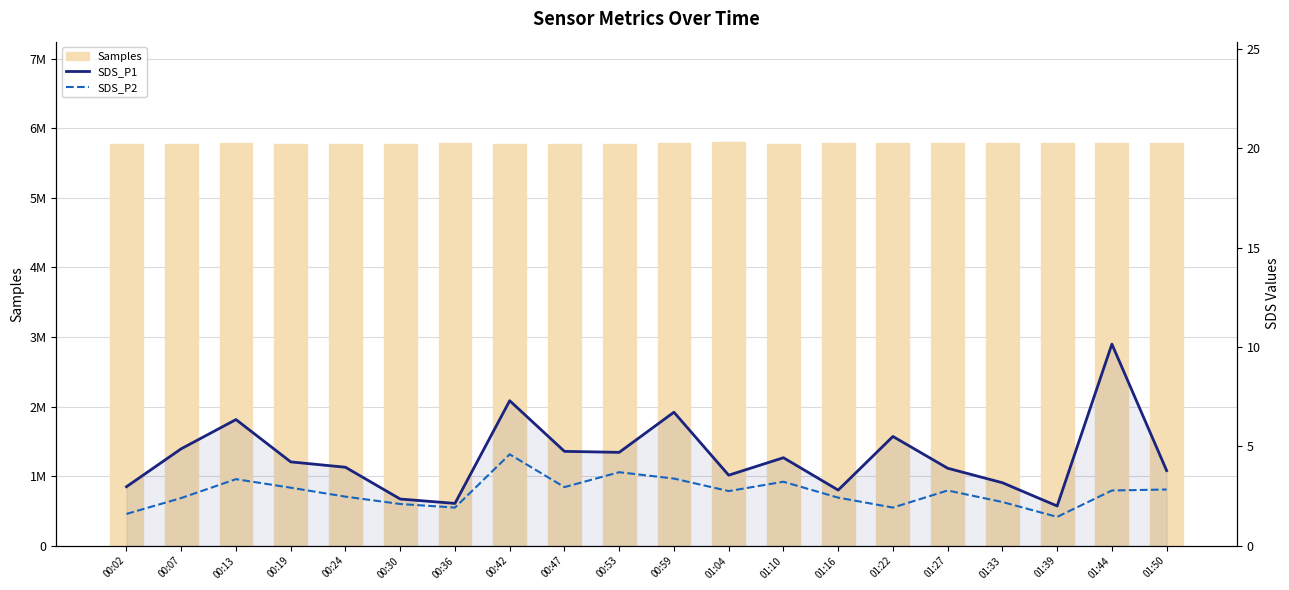

Are the bars horizontal?

No